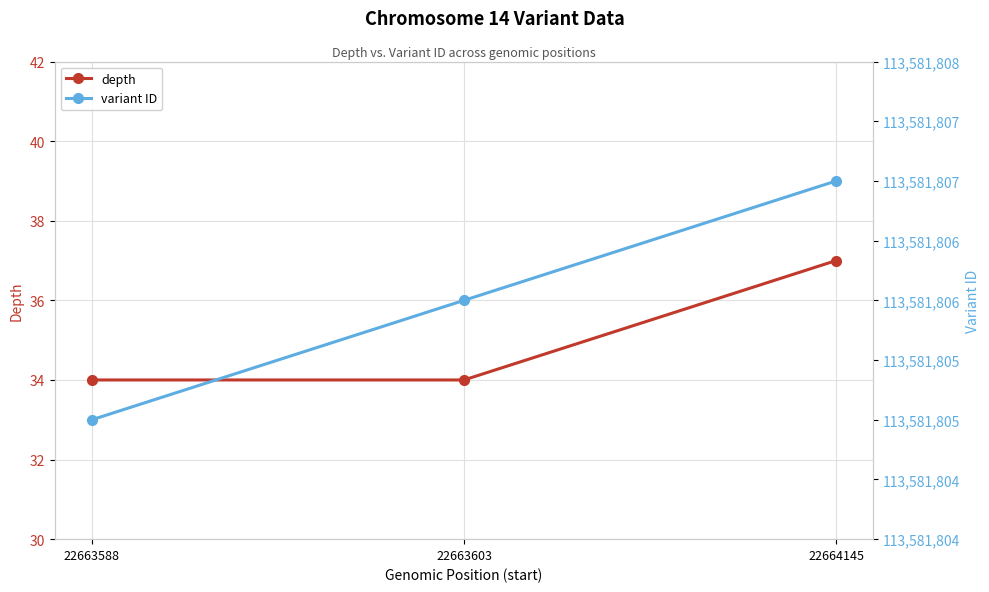

List the series in order of their overall mean, highest first.

variant ID, depth